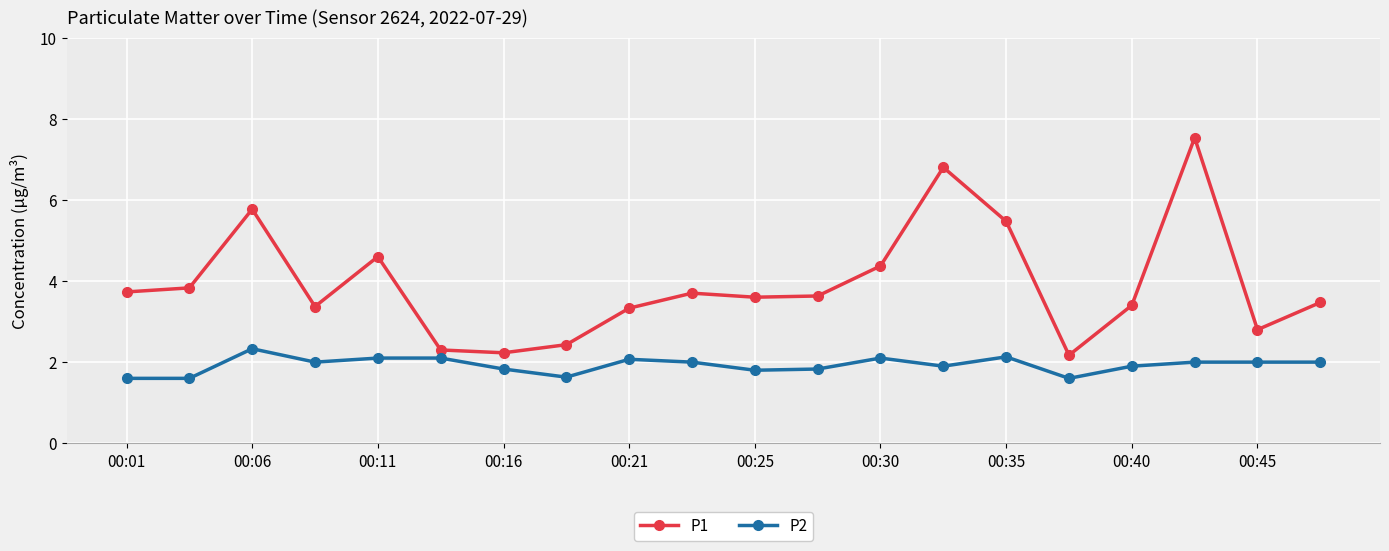

What is the smallest value displayed?

1.6